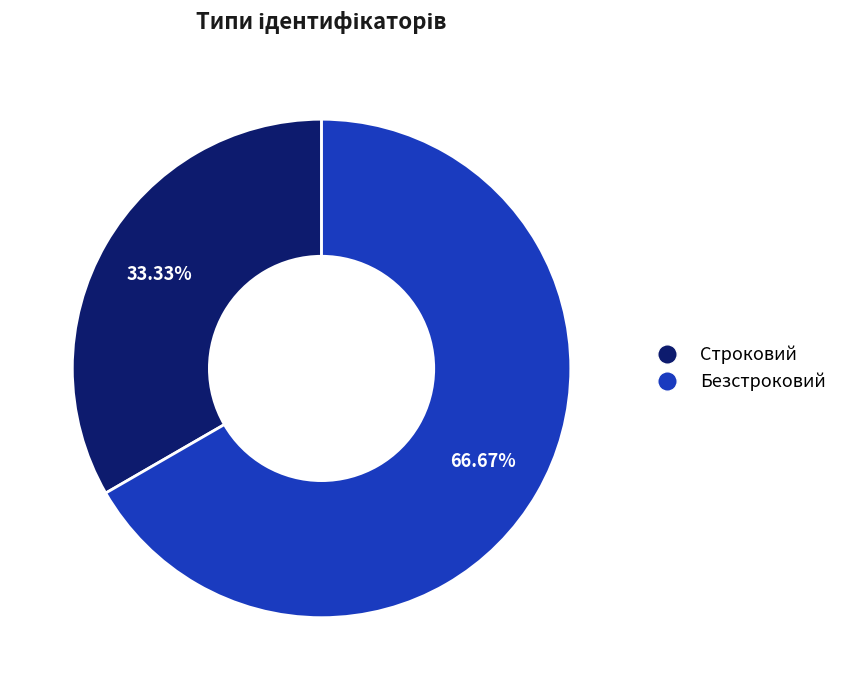

How much of the chart is everything except Строковий?

66.7%